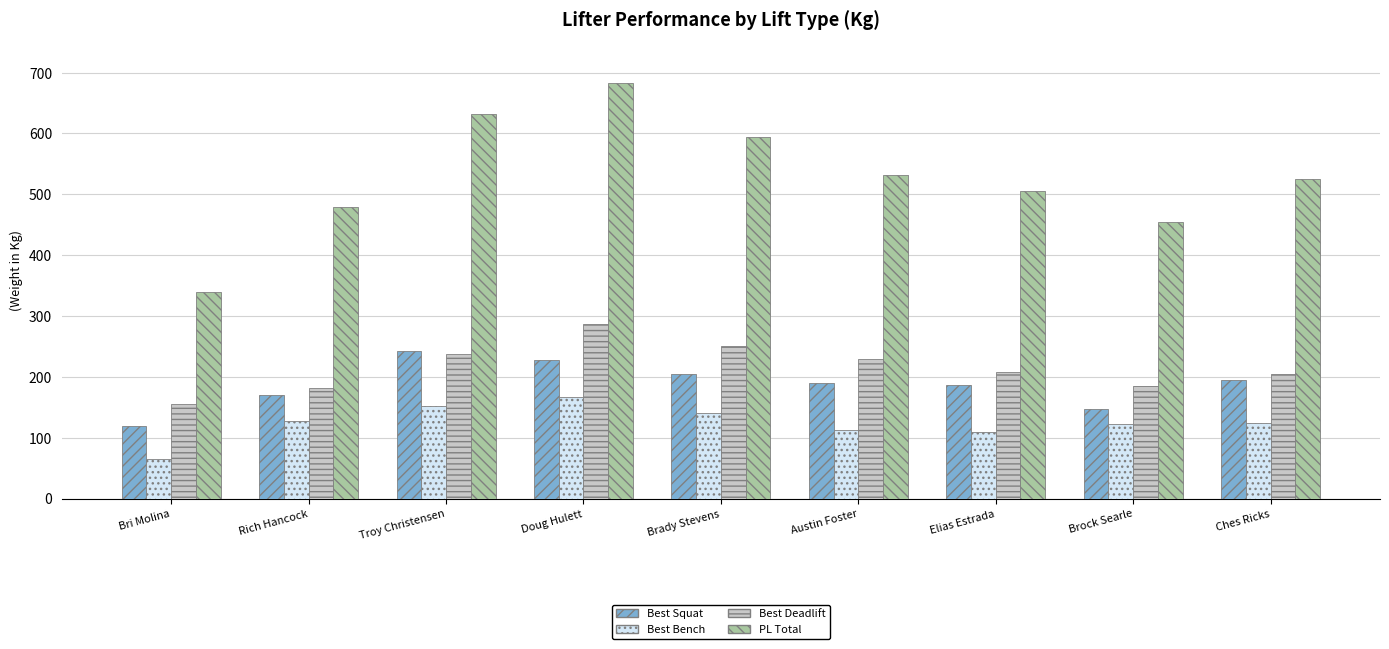

Which label corresponds to the smallest value in the chart?

Bri Molina